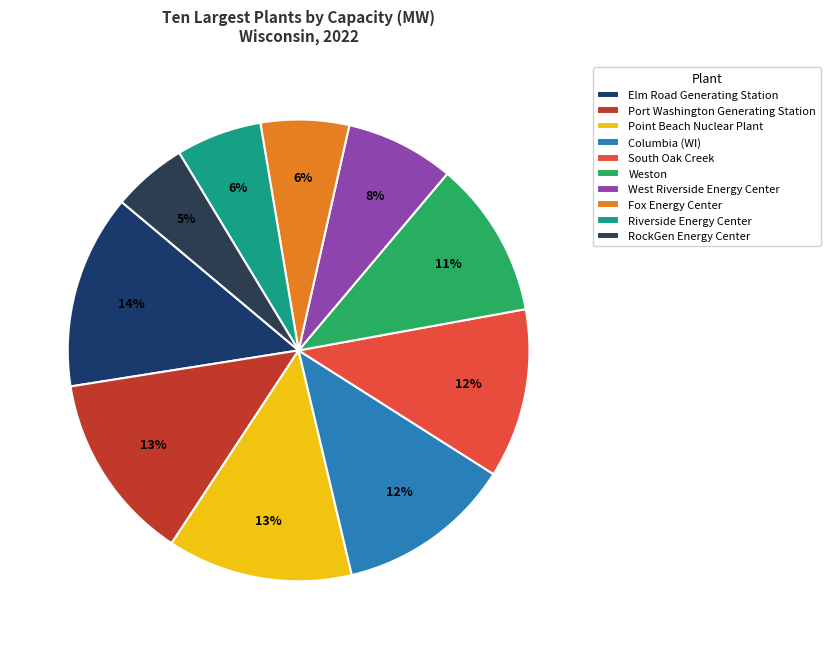

What is the change in value from Port Washington Generating Station to Fox Energy Center?

-659.0